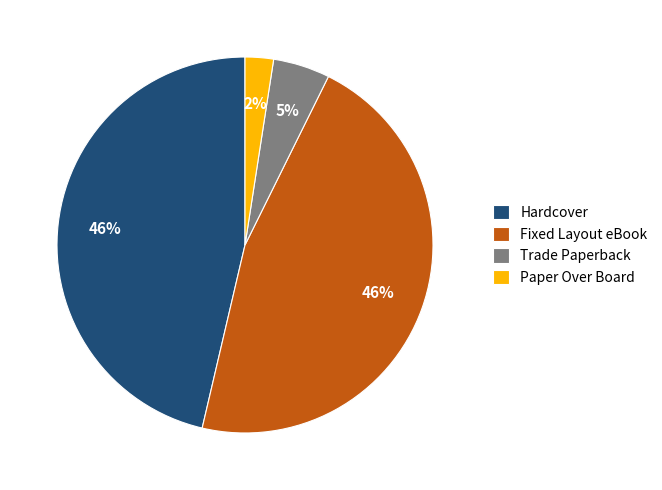

True or false: Hardcover accounts for 60% of the total.

False